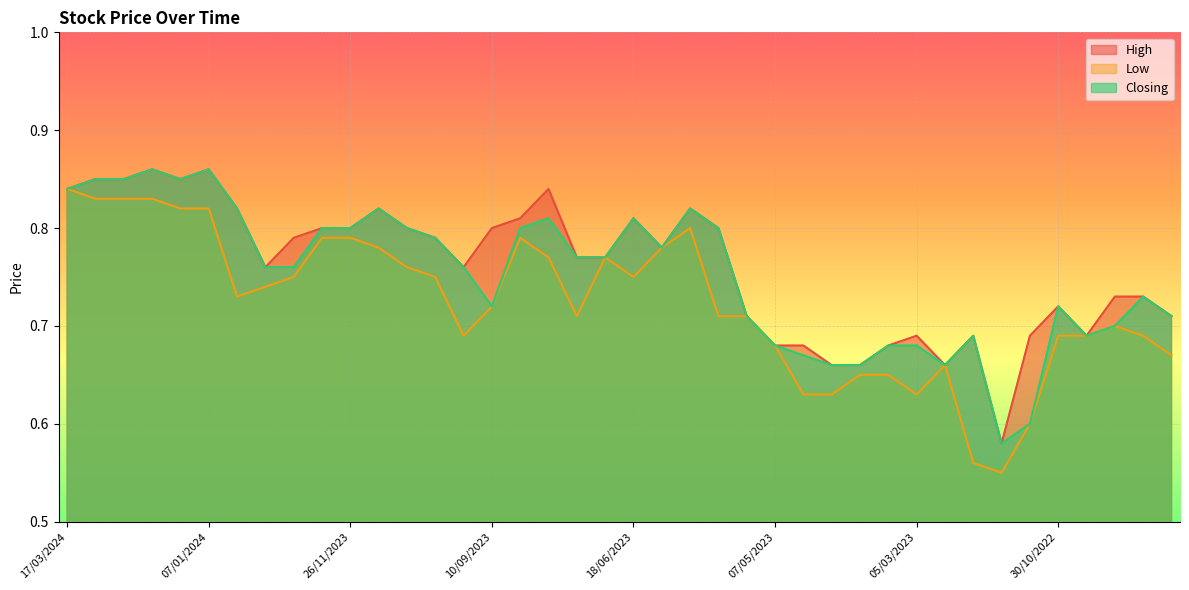

What is the spread (max minus min) of values at 18/12/2022?

0.1